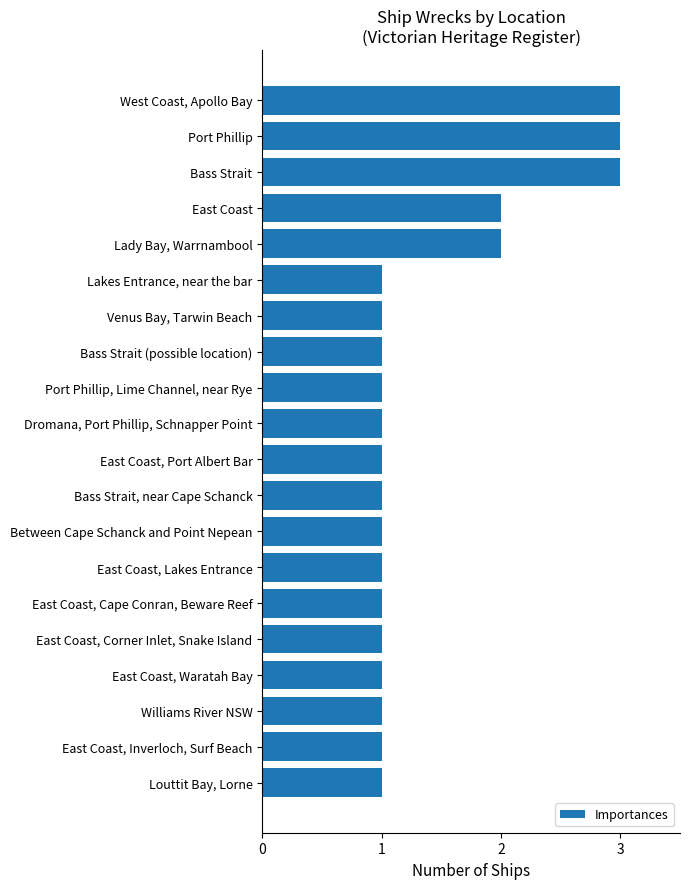

What is the greatest value displayed?

3